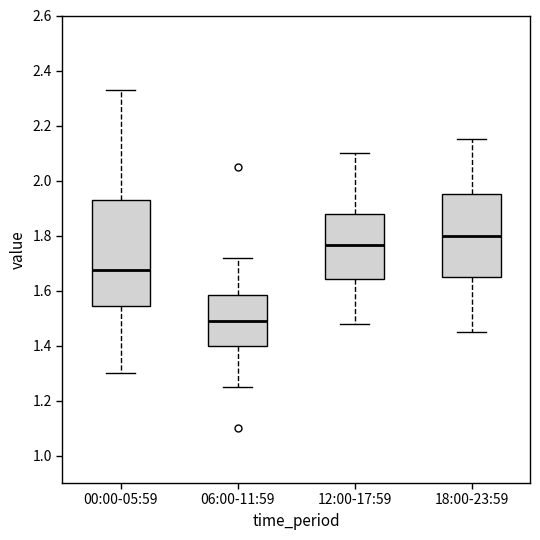

Comparing the boxes themselves (not the whiskers), which one is the tallest?

00:00-05:59